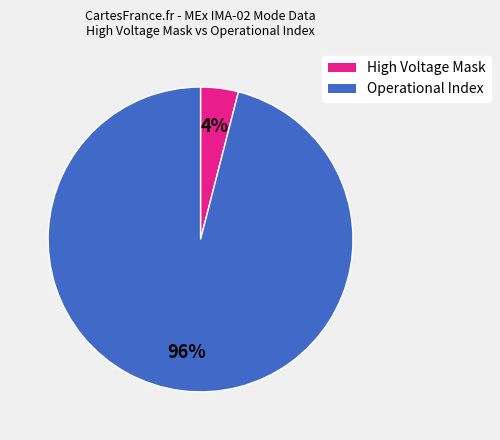

Which slice represents more than half of the pie?

Operational Index